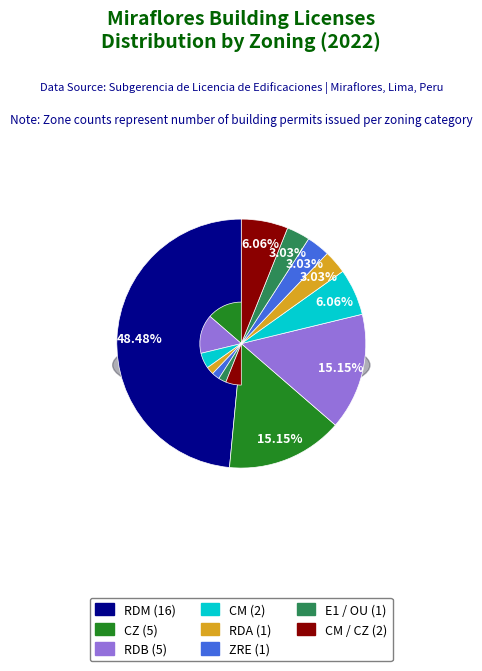

What is the total percentage of E1 / OU and RDM?

51.5%